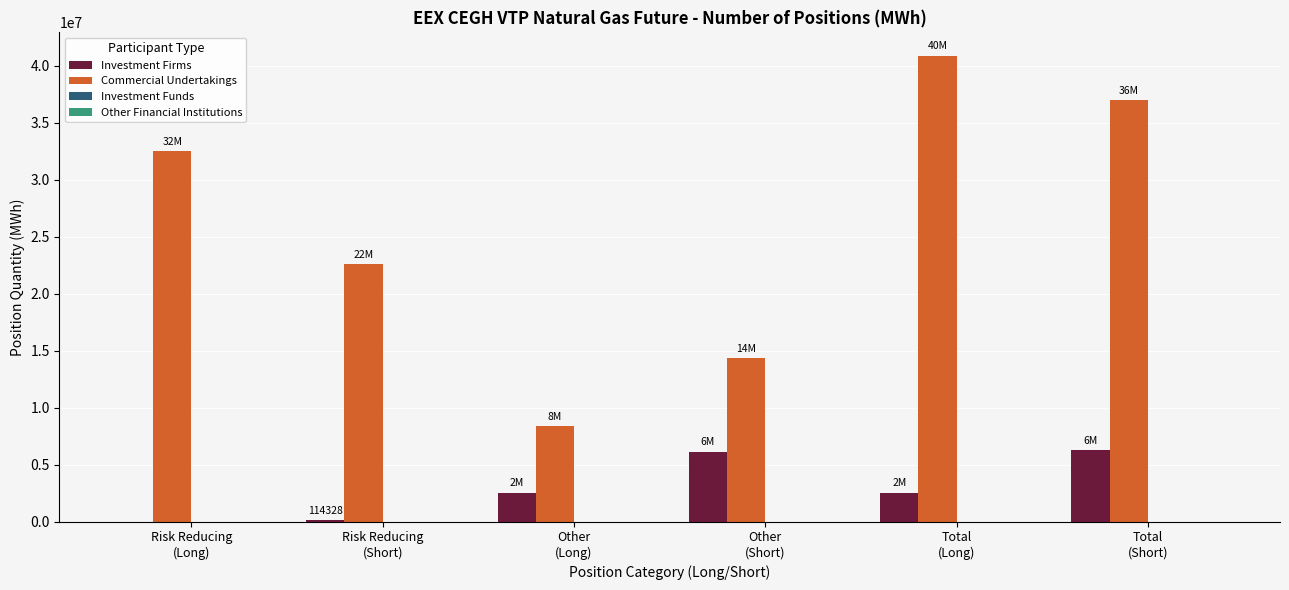

What value does the Commercial Undertakings series have at Total
(Short), to the nearest 100?

36985600